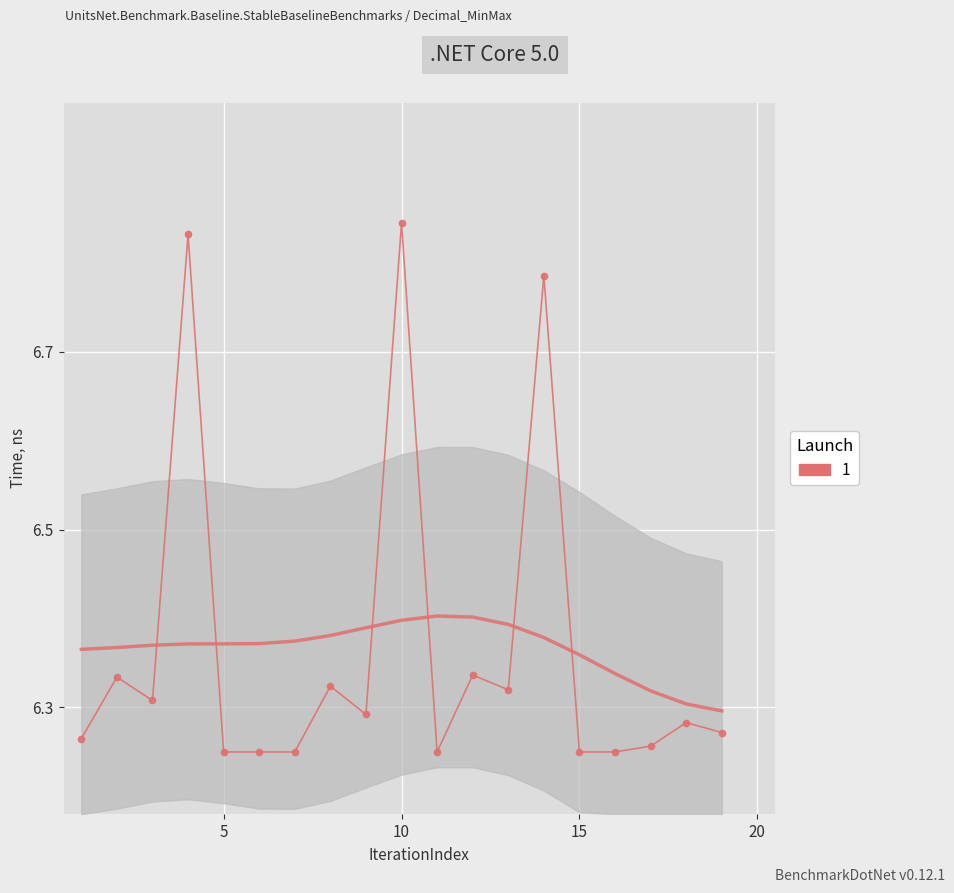

The chart shows a value of 10.3 at 10. True or false?

False